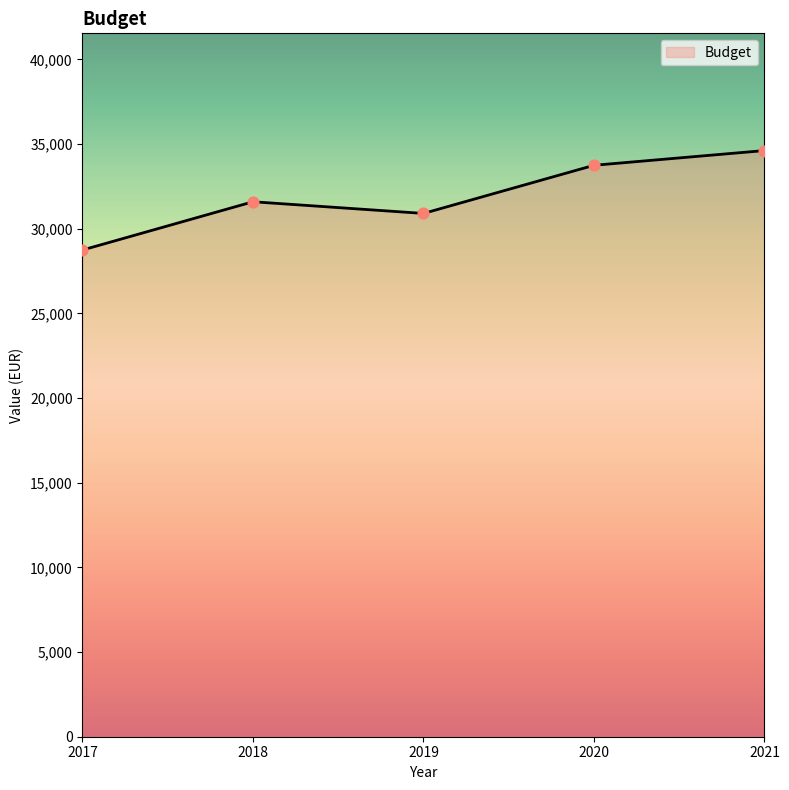

What is the change in value from 2020 to 2021?

+869.3